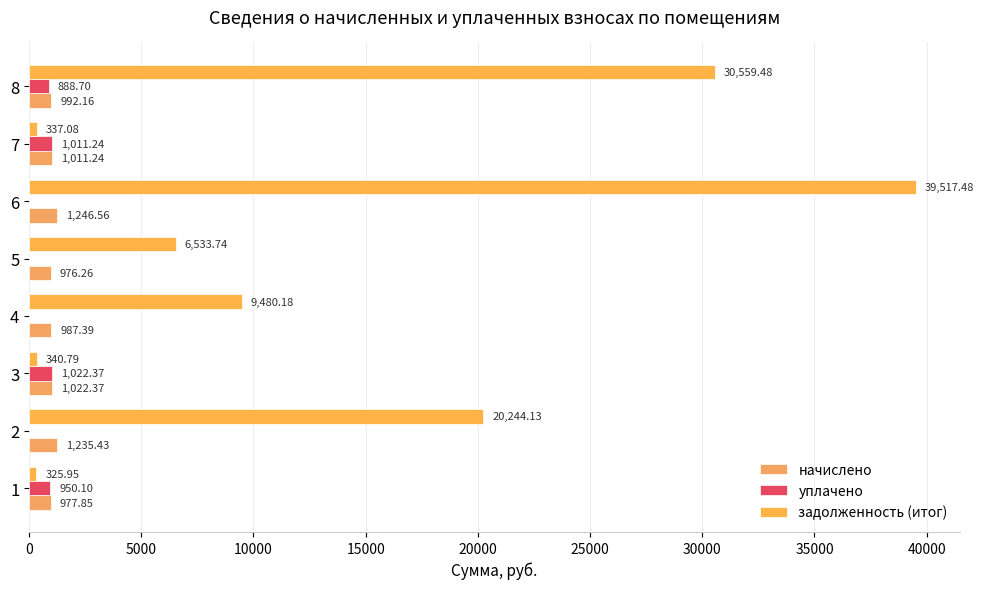

What is the sum of all начислено values?

8449.3